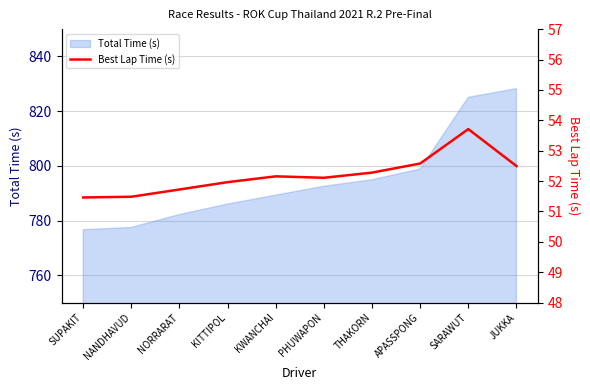

At which category does the chart reach its minimum across all series?

SUPAKIT